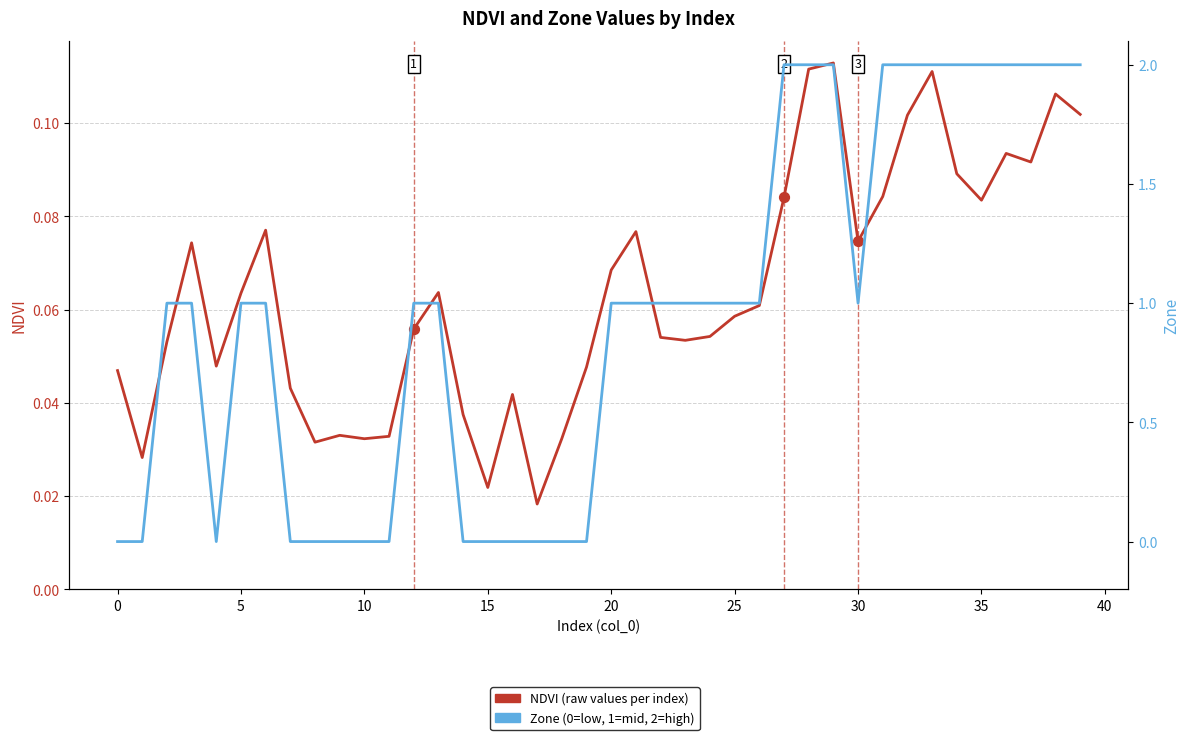

Is the value of NDVI at 20 greater than the value of Zone at 5?

No